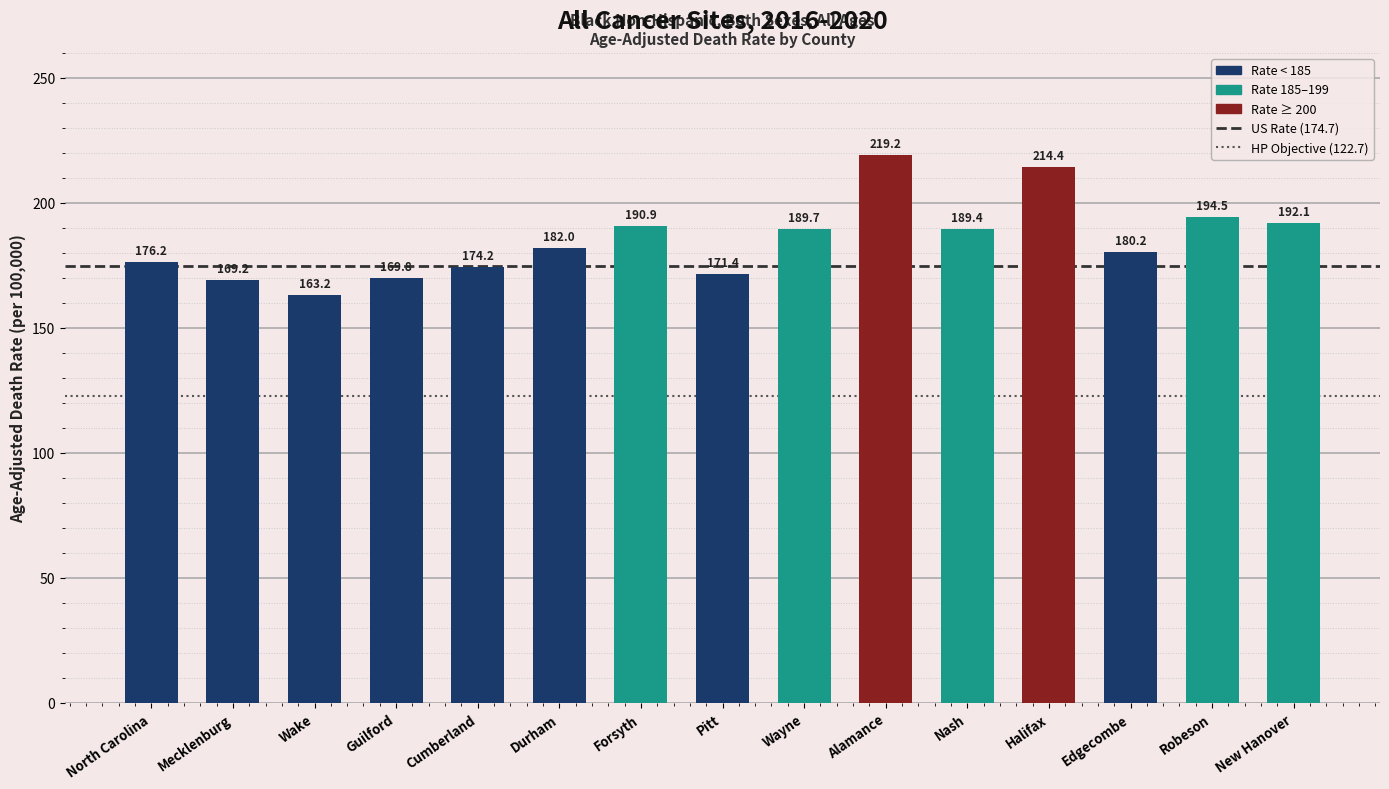

Which label corresponds to the largest value in the chart?

Alamance